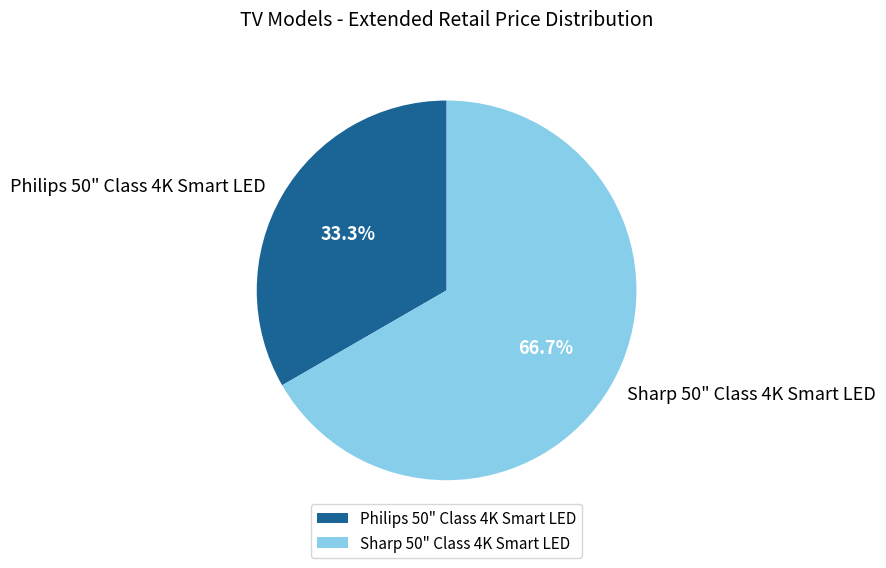

What portion of the pie excludes Sharp 50" Class 4K Smart LED?

33.3%